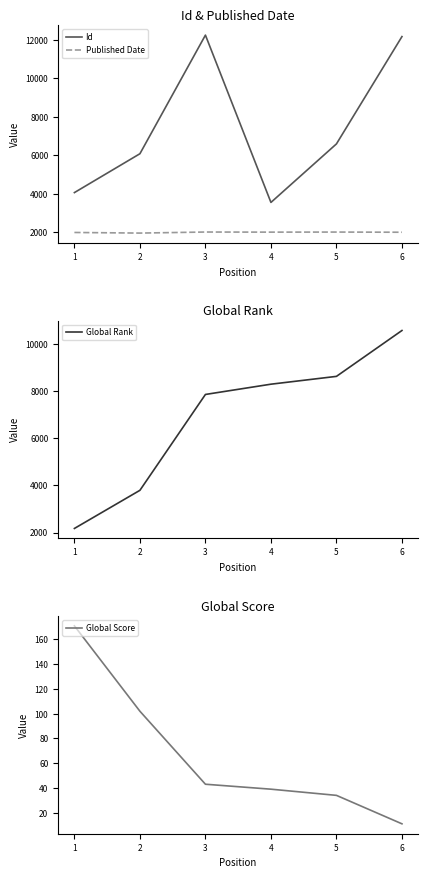

True or false: Published Date and Global Rank intersect in this chart.

False